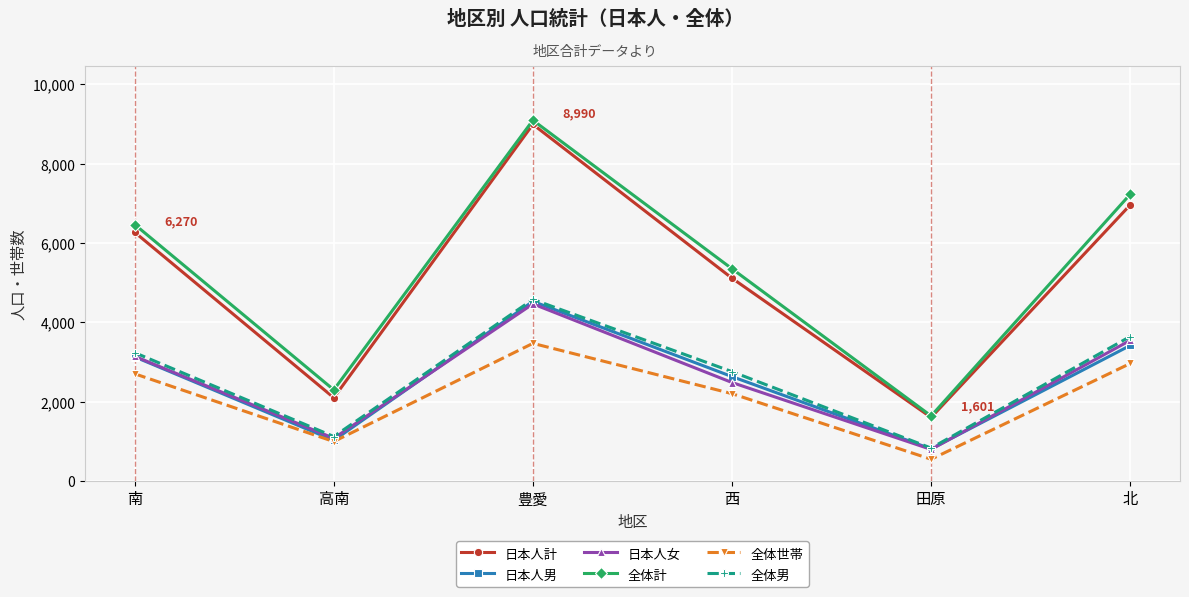

How many values in the 日本人女 series are below 3142?

3